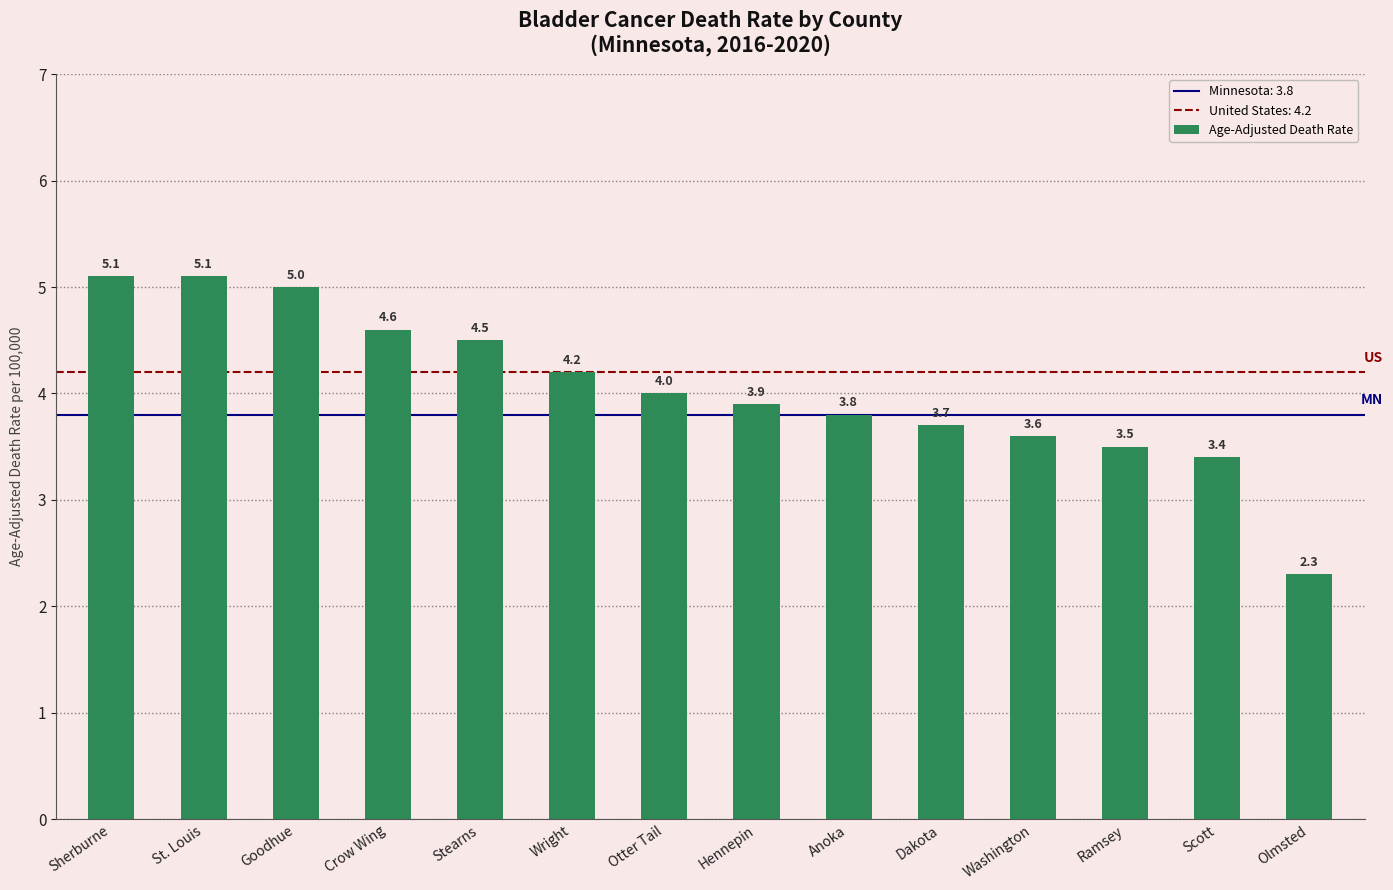

Where is the data nearest to the value 3?

Scott